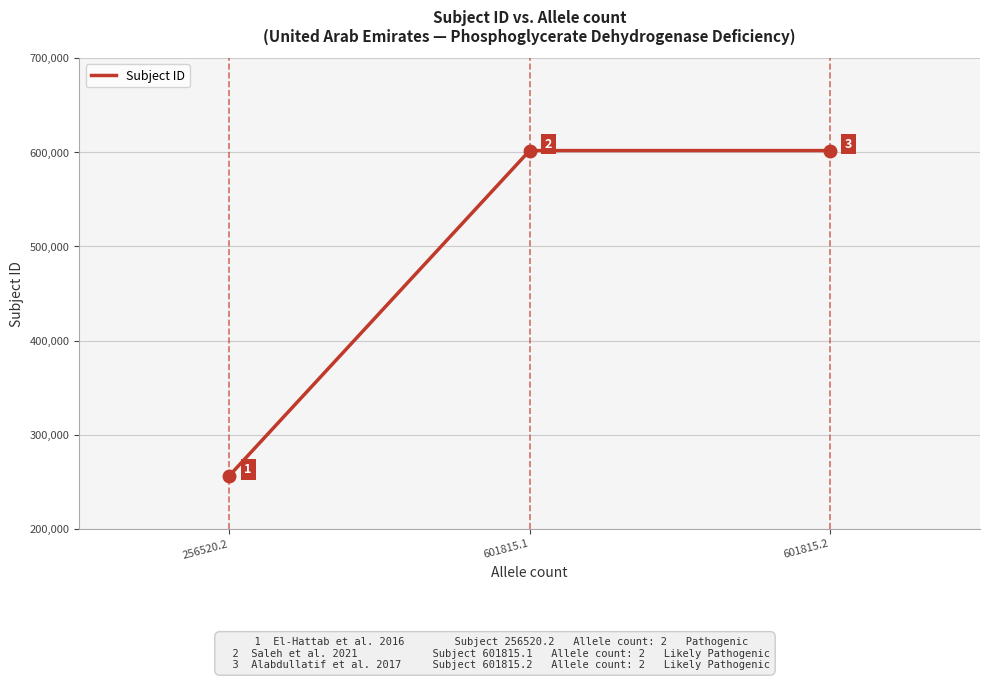

What is the minimum value shown in the chart?

256520.2